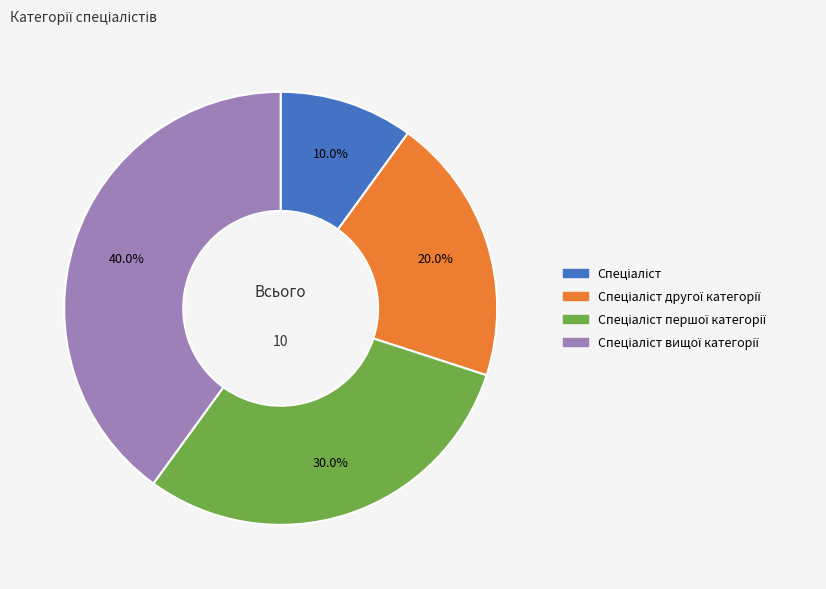

How many slices are in this pie chart?

4